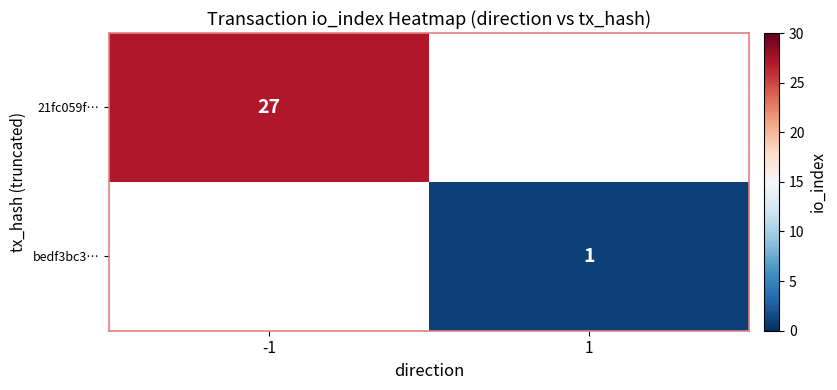

The value of bedf3bc3… at 1 is 2. True or false?

False